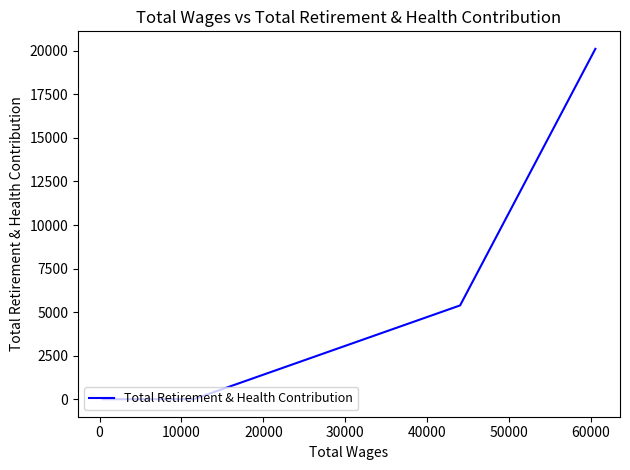

True or false: the data has more than 0 interior local peaks.

False